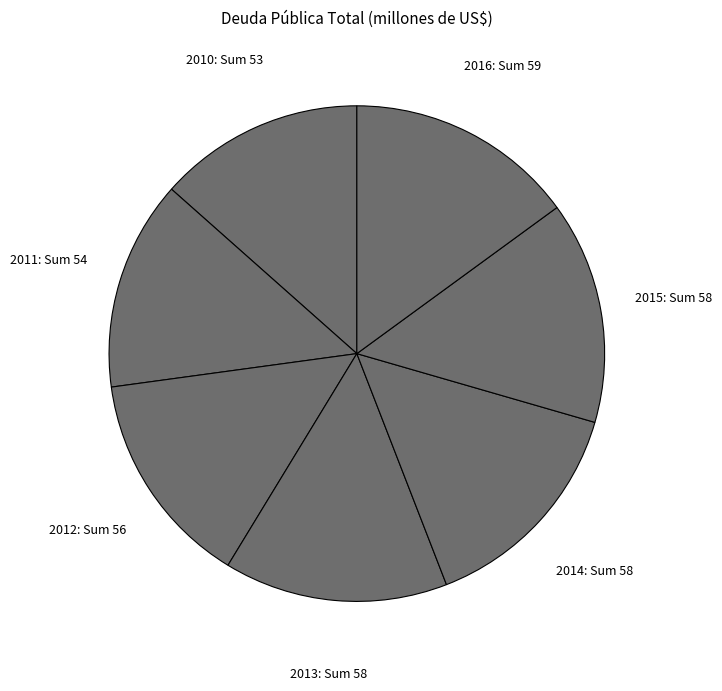

Does any single category account for the majority?

No